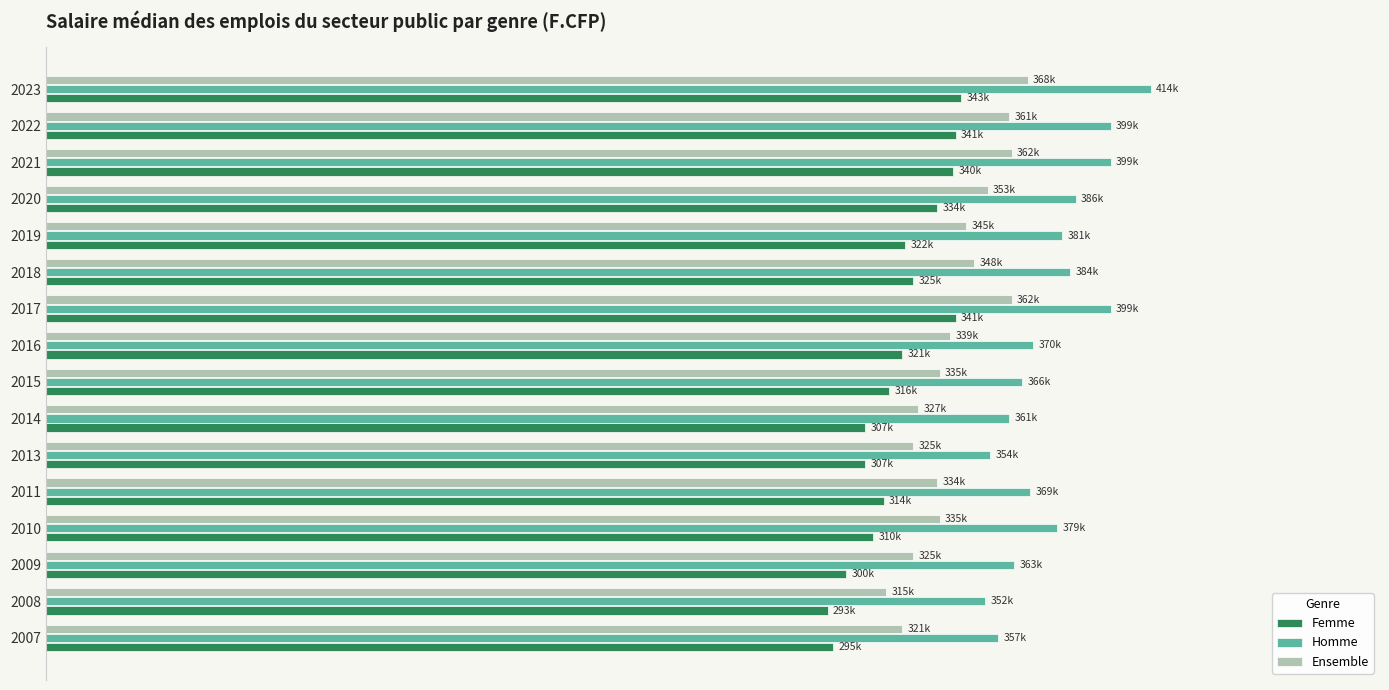

What are all the series names shown in the legend?

Femme, Homme, Ensemble